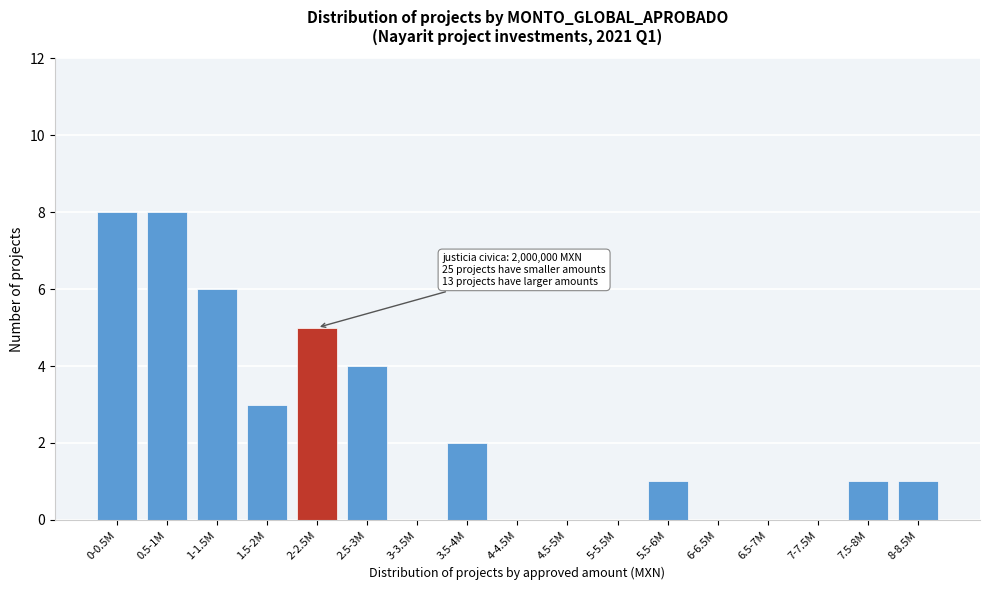

Reading left to right, transcribe all the data shown in this chart.

0-0.5M=8	0.5-1M=8	1-1.5M=6	1.5-2M=3	2-2.5M=5	2.5-3M=4	3-3.5M=0	3.5-4M=2	4-4.5M=0	4.5-5M=0	5-5.5M=0	5.5-6M=1	6-6.5M=0	6.5-7M=0	7-7.5M=0	7.5-8M=1	8-8.5M=1